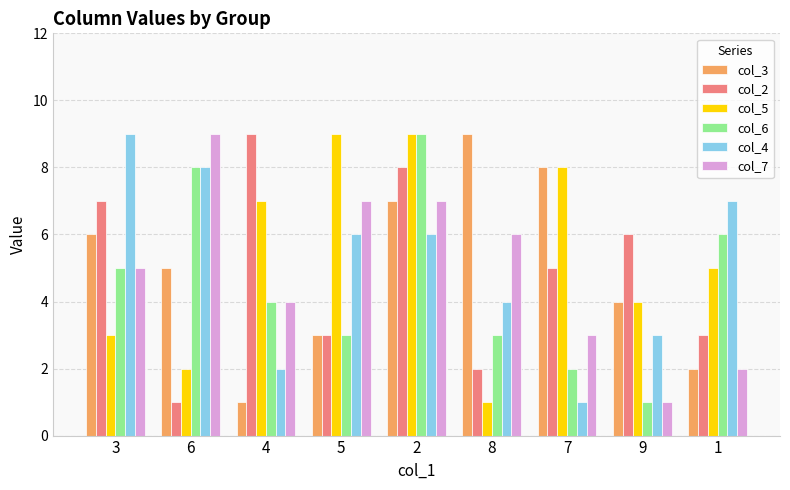

What is the value of the col_2 bar at the 3rd from the left?

9